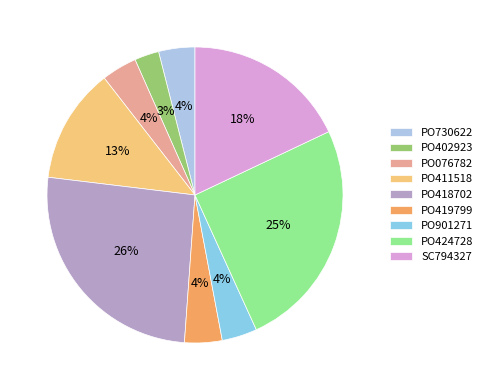

How many slices are in this pie chart?

9